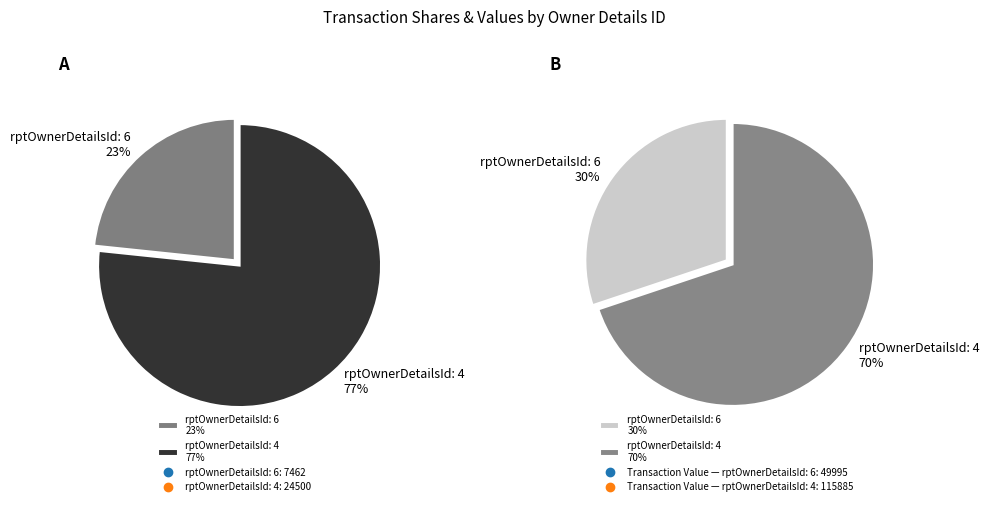

To the nearest percent, what is the difference between the rptOwnerDetailsId: 6 and rptOwnerDetailsId: 4 slice percentages?

53%